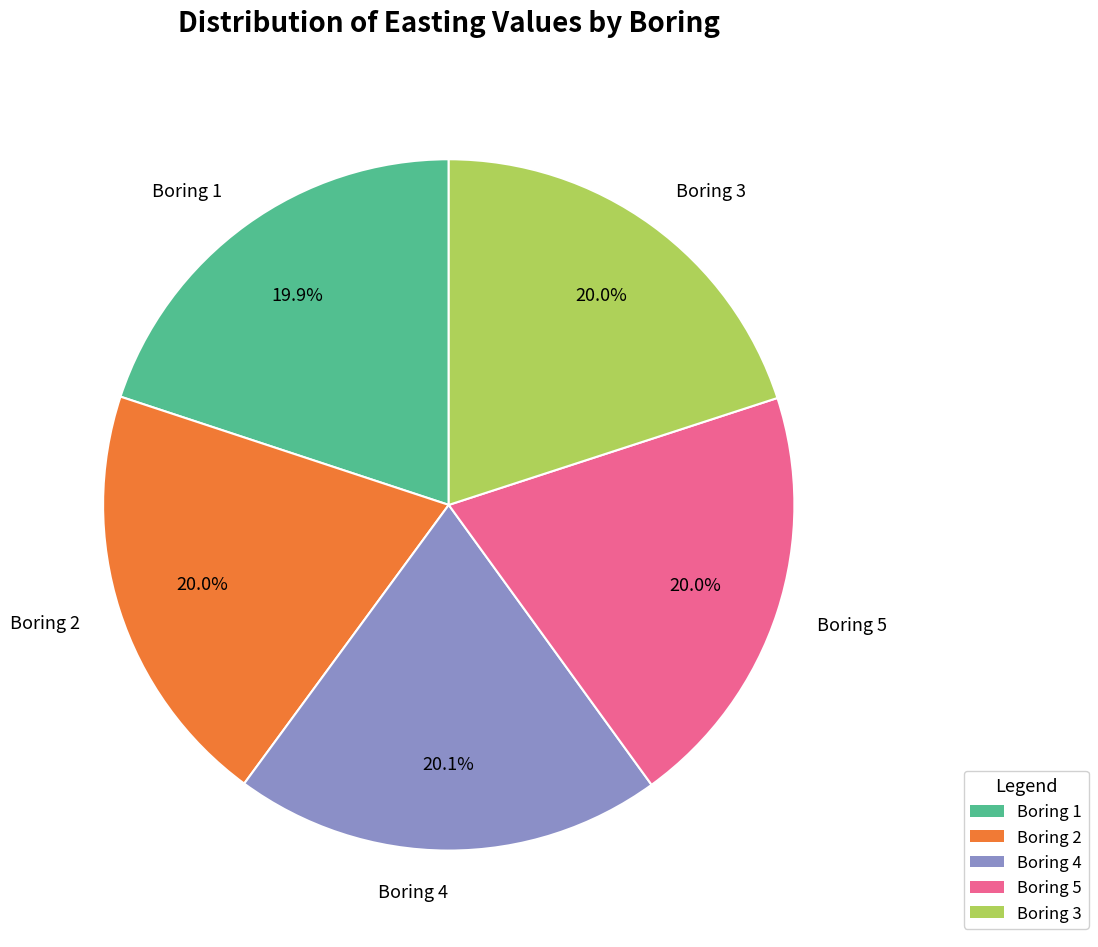

What percentage is the Boring 5 slice, to the nearest percent?

20%